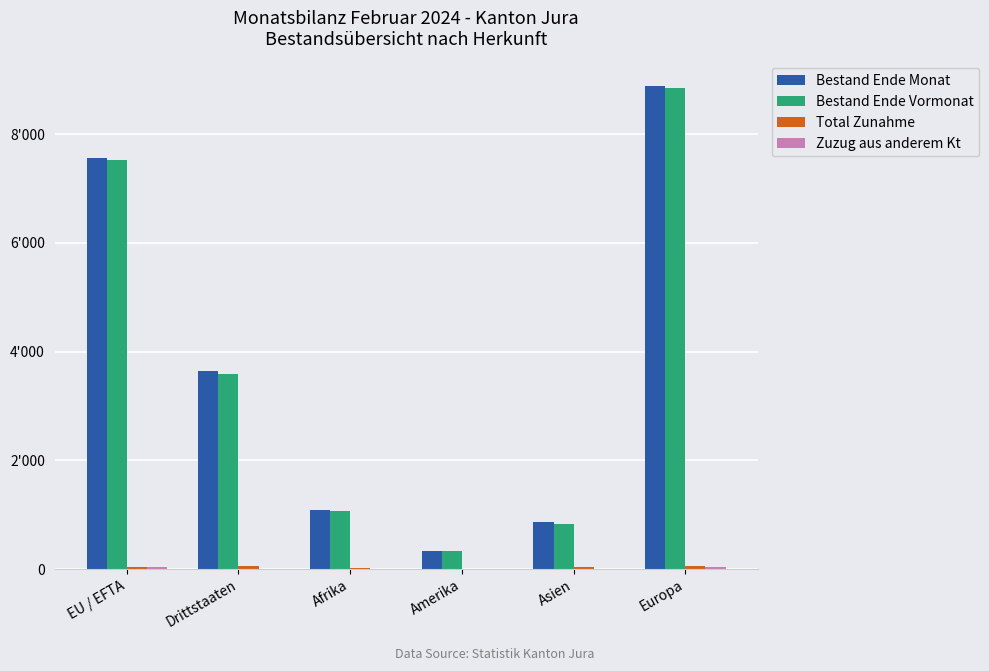

Are the bars grouped side by side (vs. stacked)?

Yes